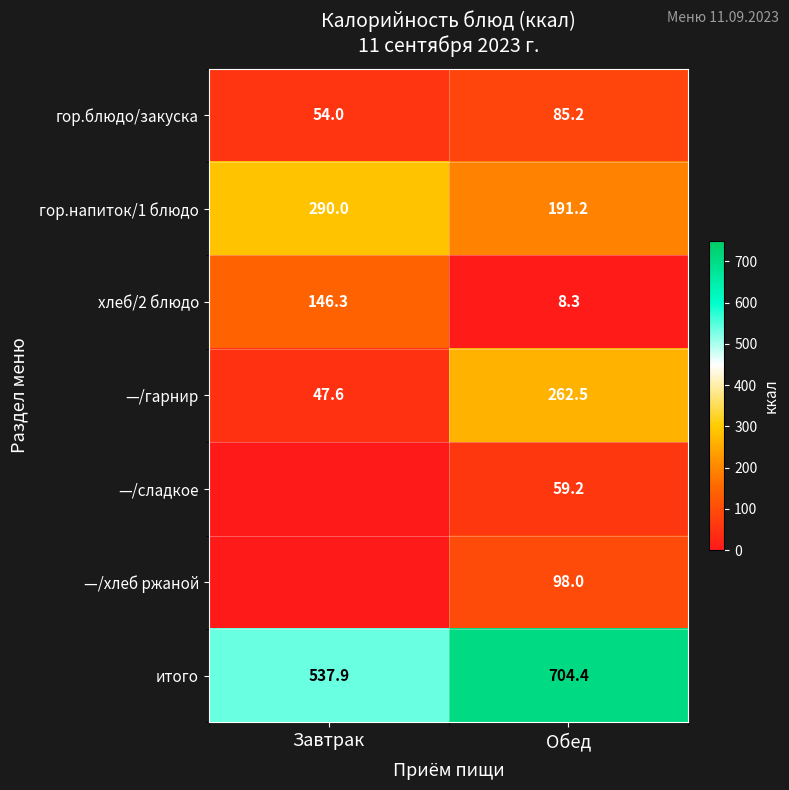

Rank the categories by гор.блюдо/закуска value from highest to lowest.

Обед, Завтрак